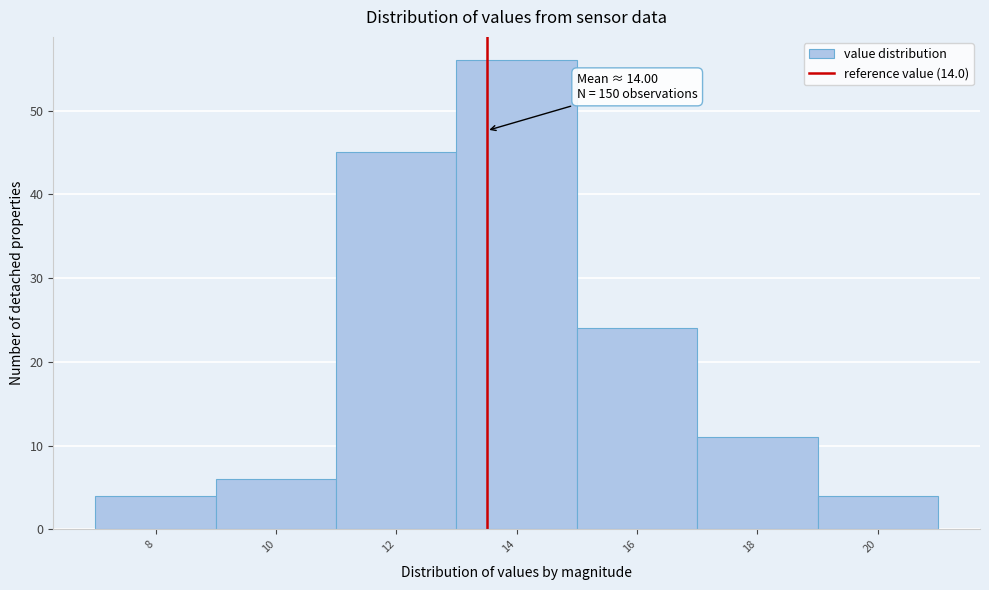

Reading left to right, transcribe all the data shown in this chart.

8=4	10=6	12=45	14=56	16=24	18=11	20=4